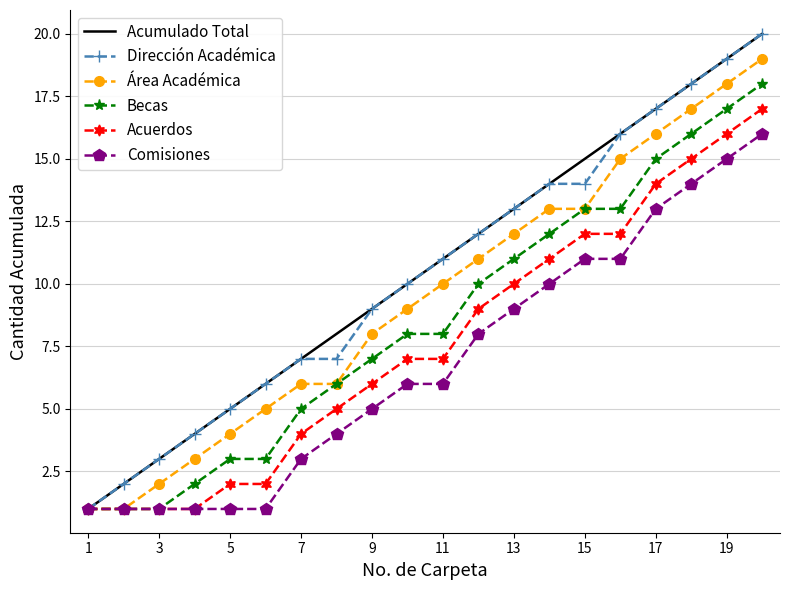

What is the maximum value shown in the chart?

20